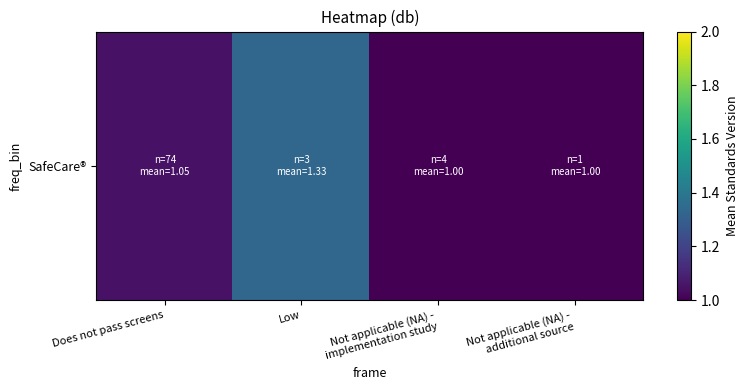

Count the values in the range 1 to 2.

4